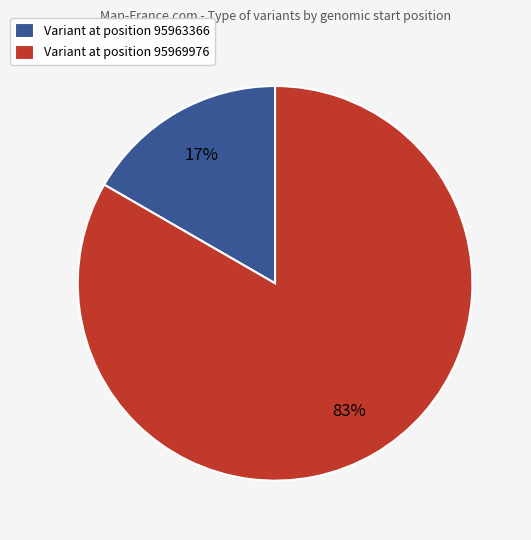

To the nearest percent, what is the combined percentage of Variant at position 95969976 and Variant at position 95963366?

100%